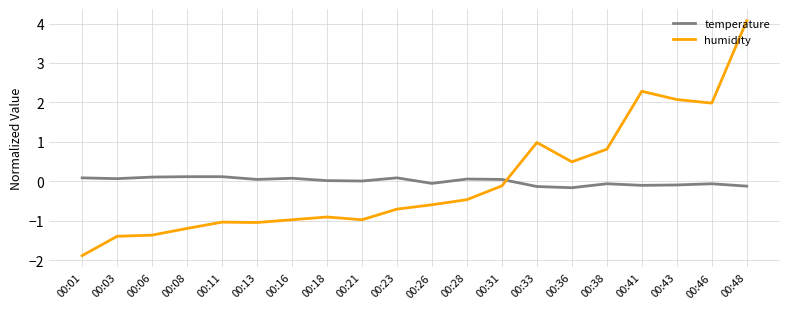

At which label does humidity reach its minimum?

00:01